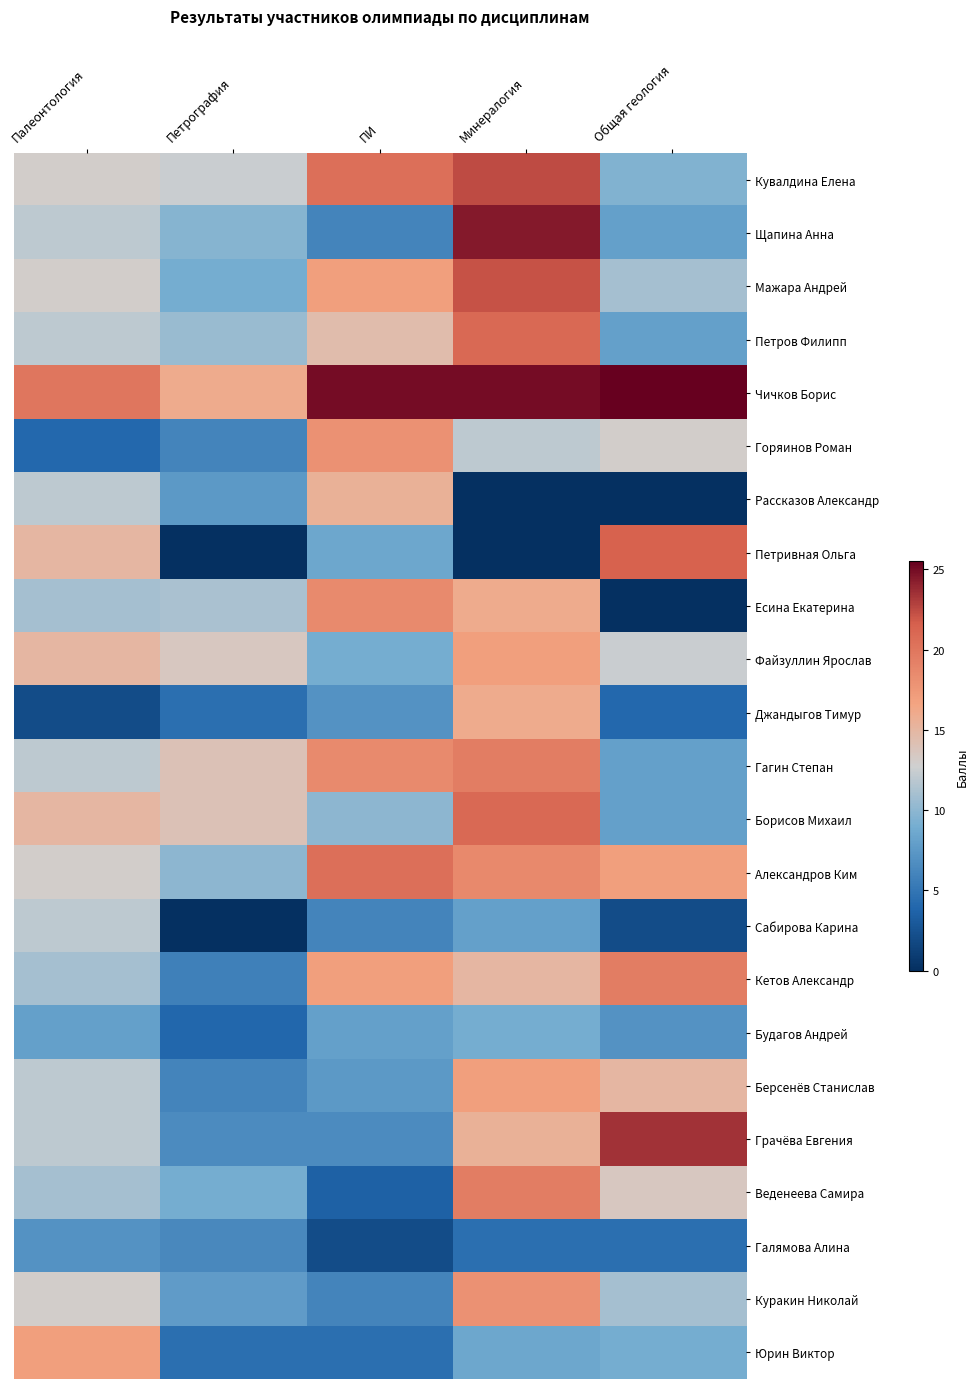

What is the total value across all series at Минералогия?

350.3